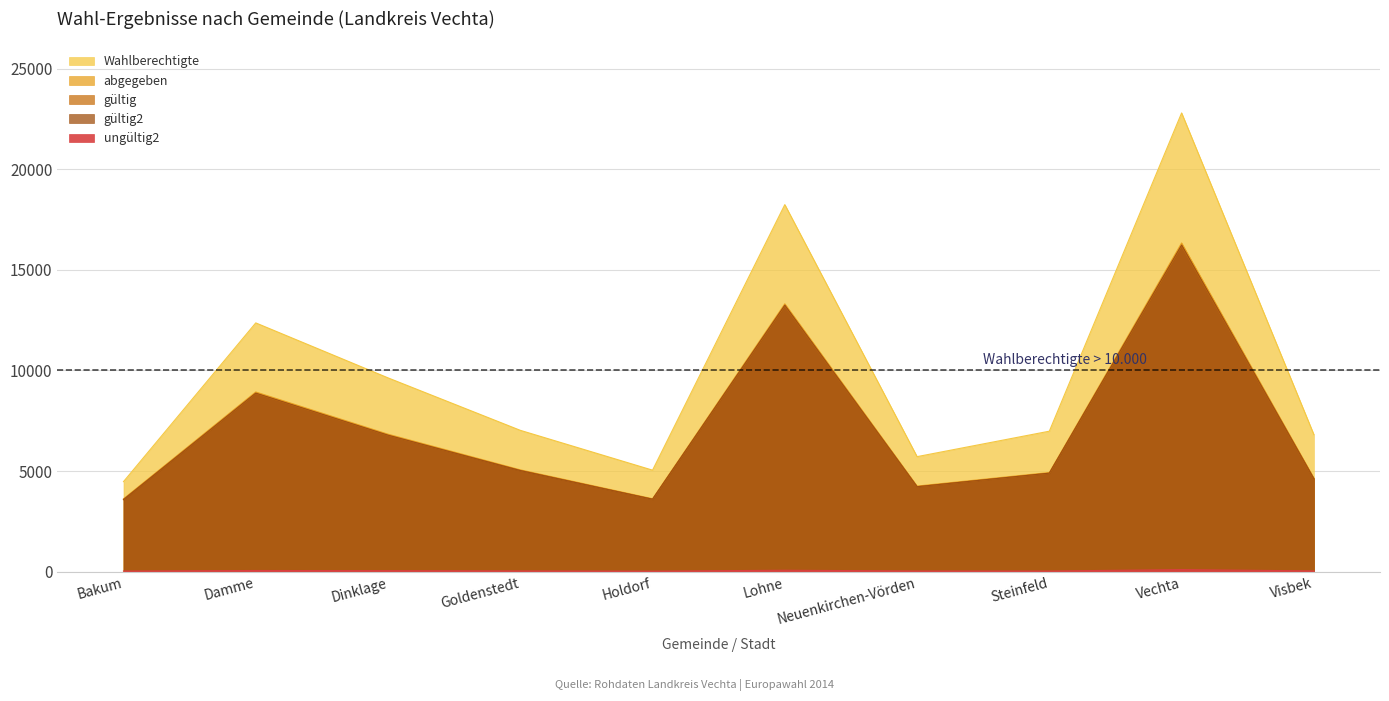

What is the sum of the ungültig2 values at Lohne and Dinklage?

117